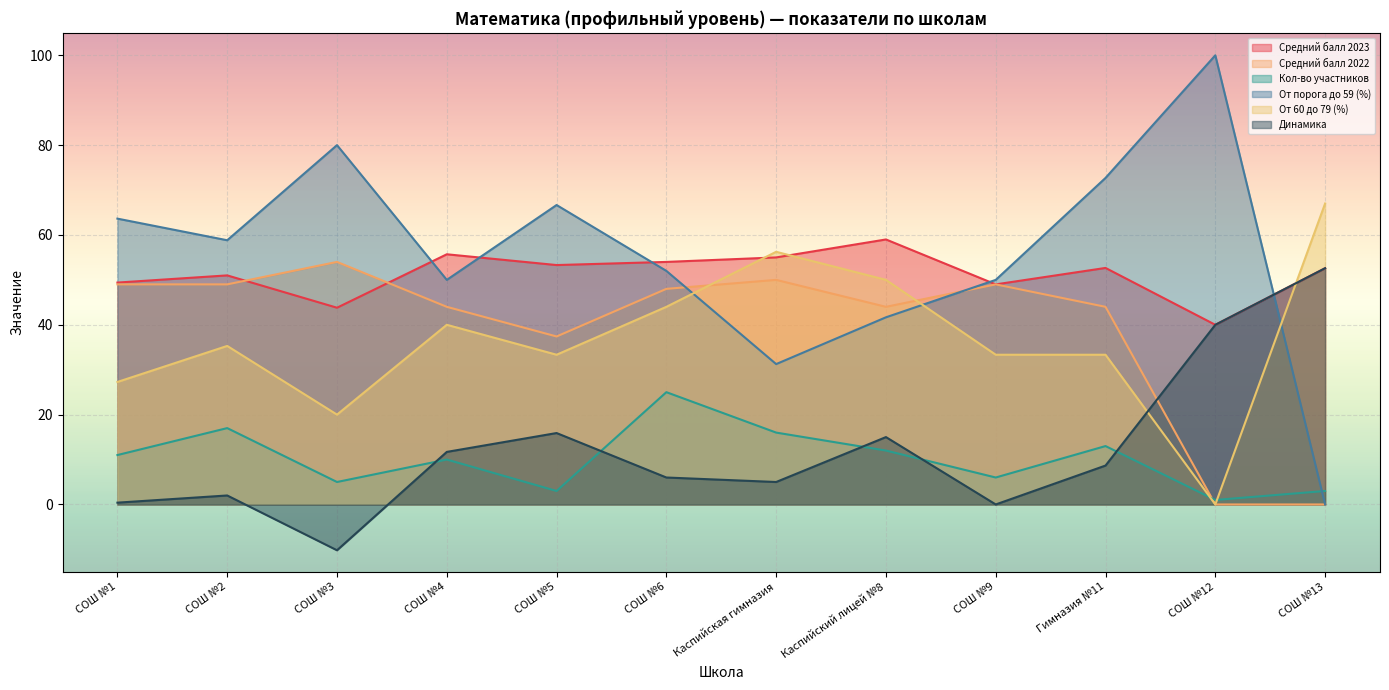

Where is the first local minimum for Кол-во участников?

СОШ №3